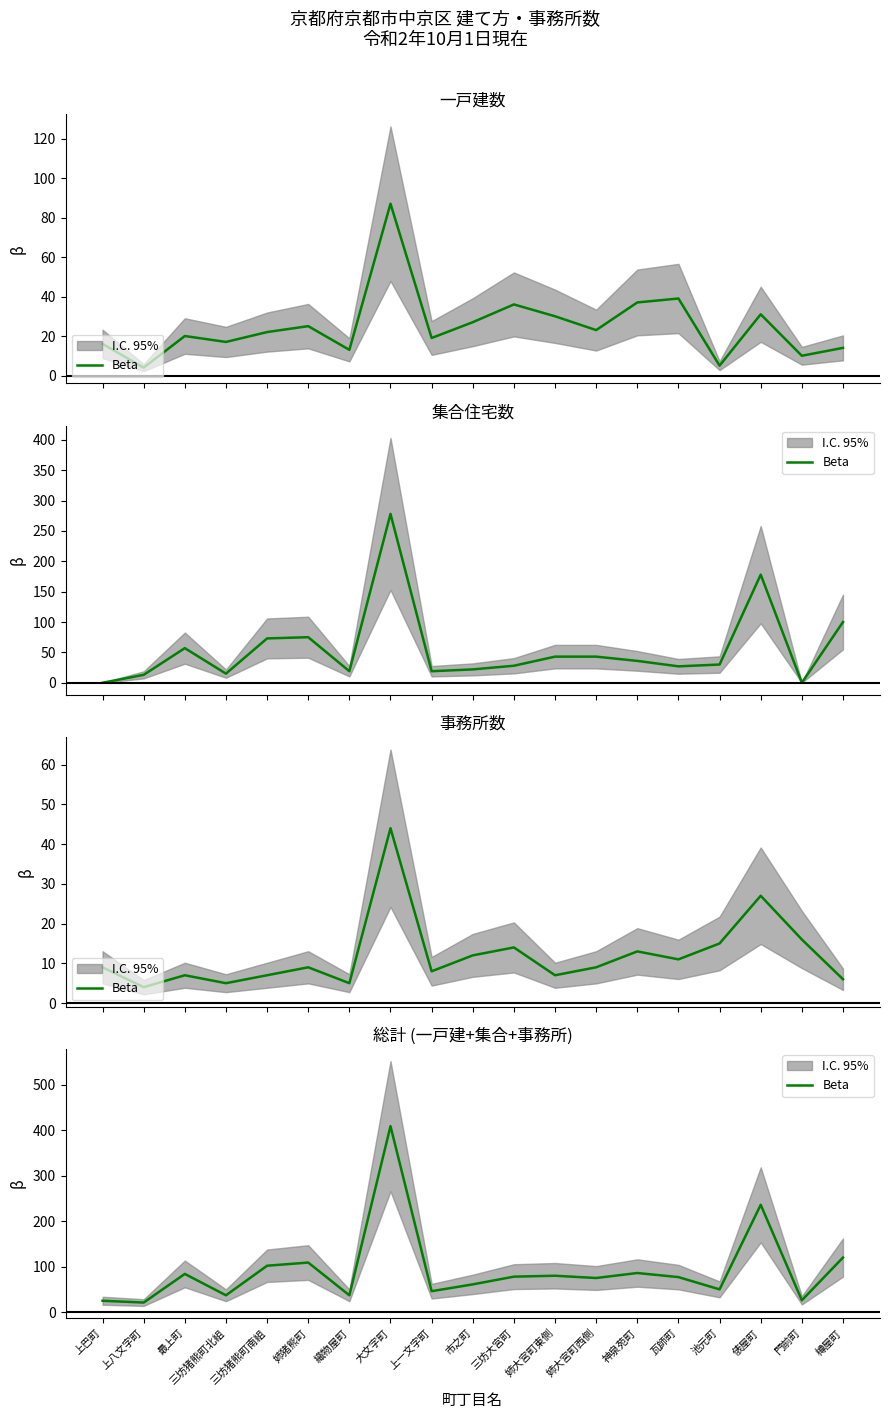

What is the label of the 17th point from the right?

最上町